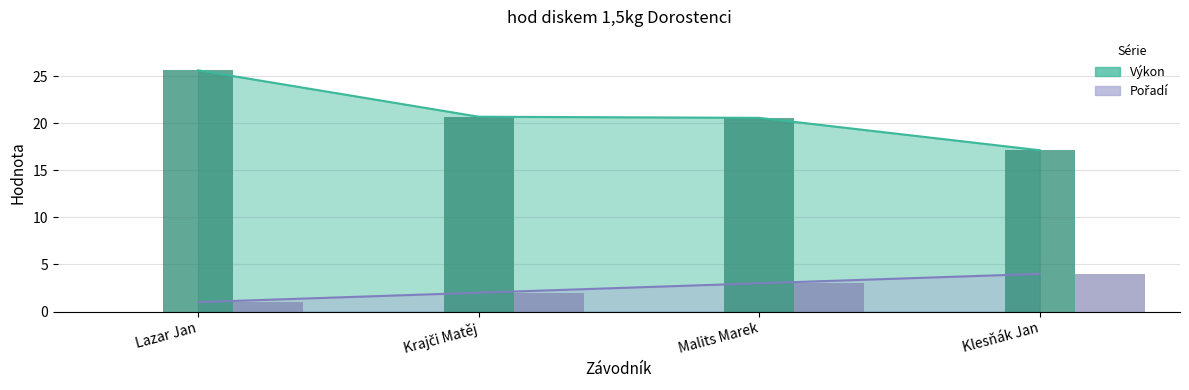

What is the maximum value shown in the chart?

25.6